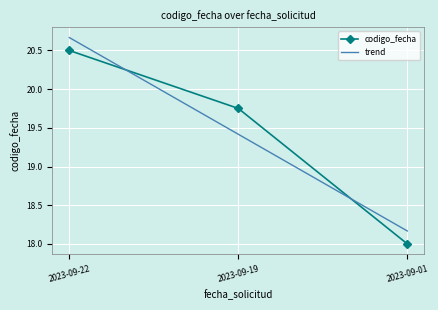

Which label corresponds to the smallest value in the chart?

2023-09-01